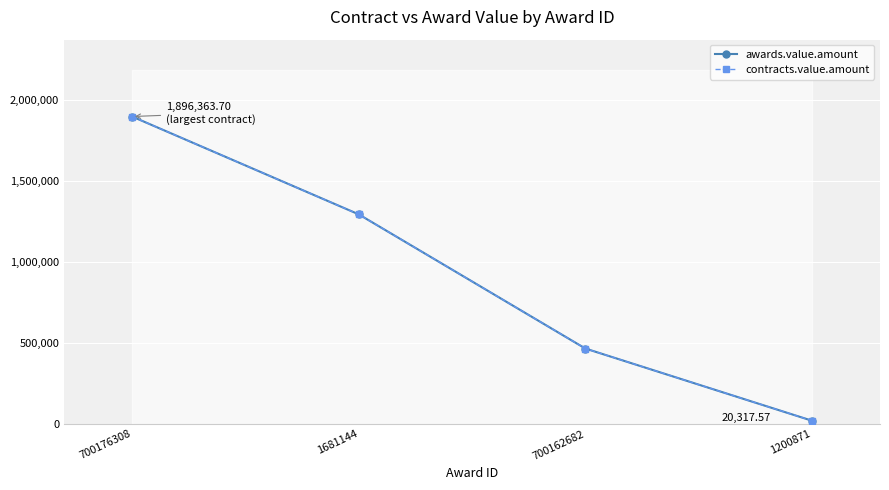

What is the total value across all series at 1200871?

40635.1